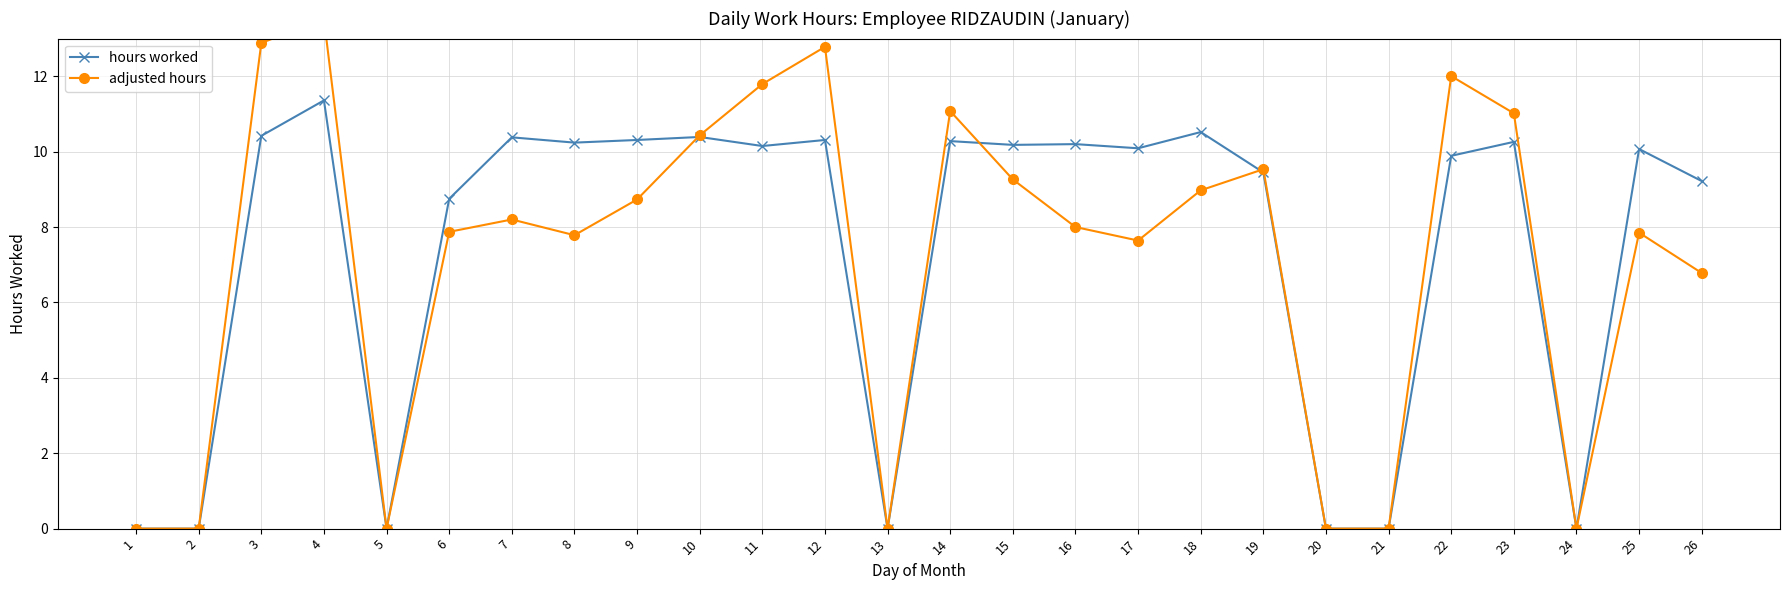

Which series has the largest total across all categories?

hours worked